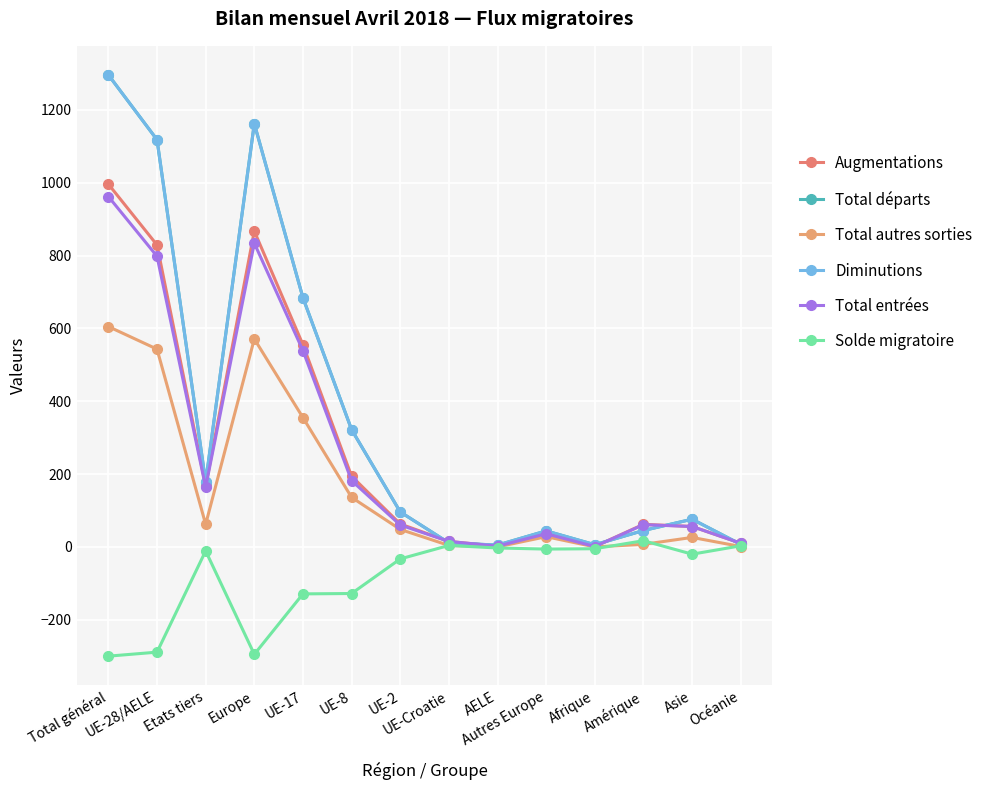

Does the chart have visible grid lines?

Yes